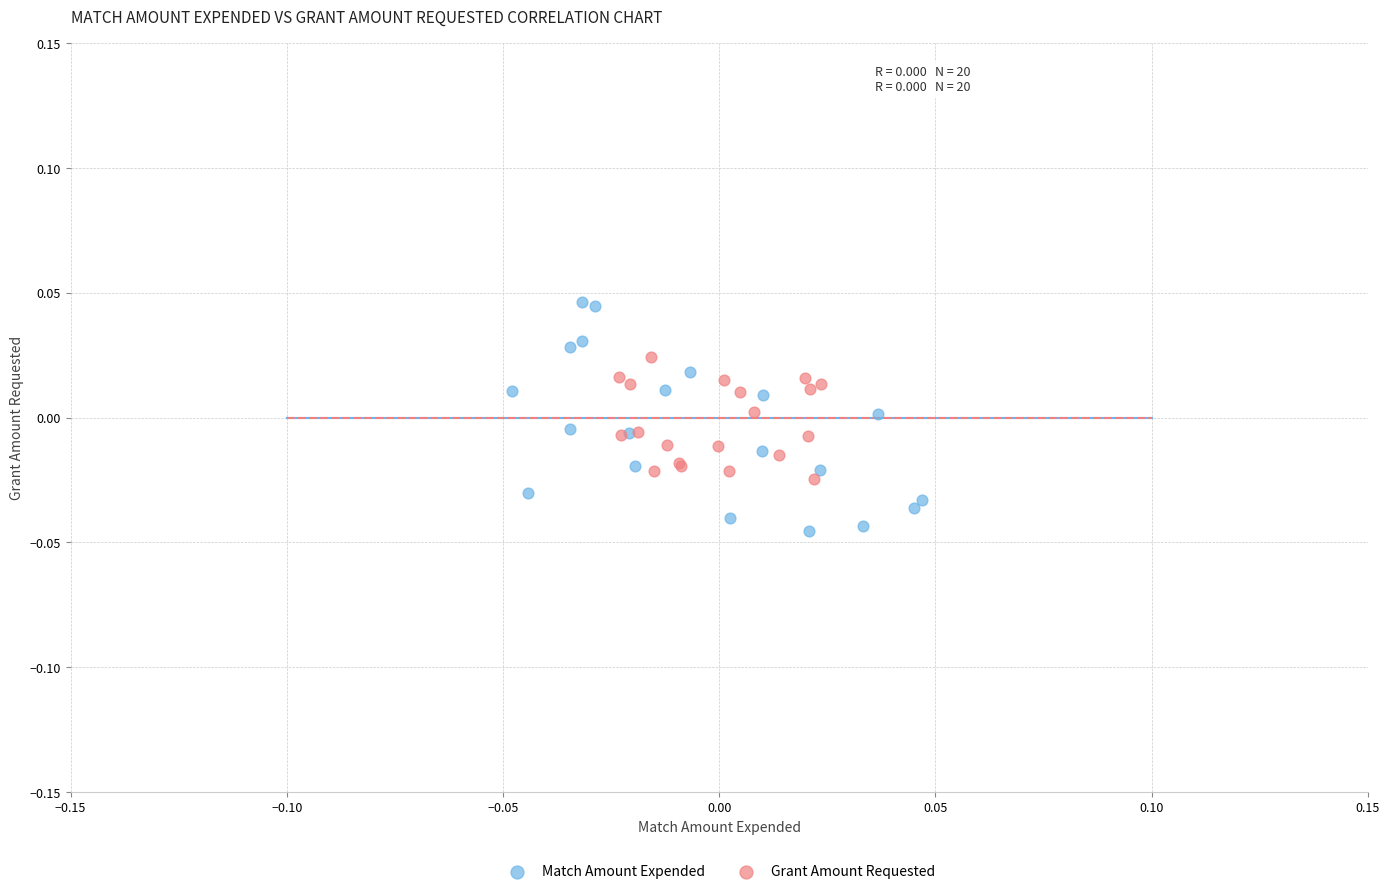

Which series reaches the minimum Y coordinate?

Match Amount Expended